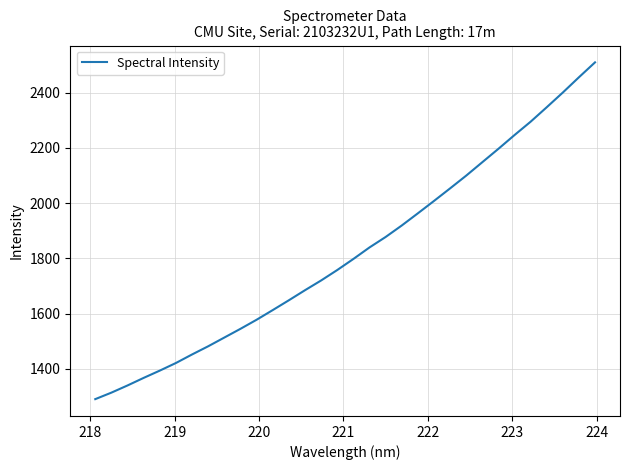

What is the smallest value displayed?

1290.6